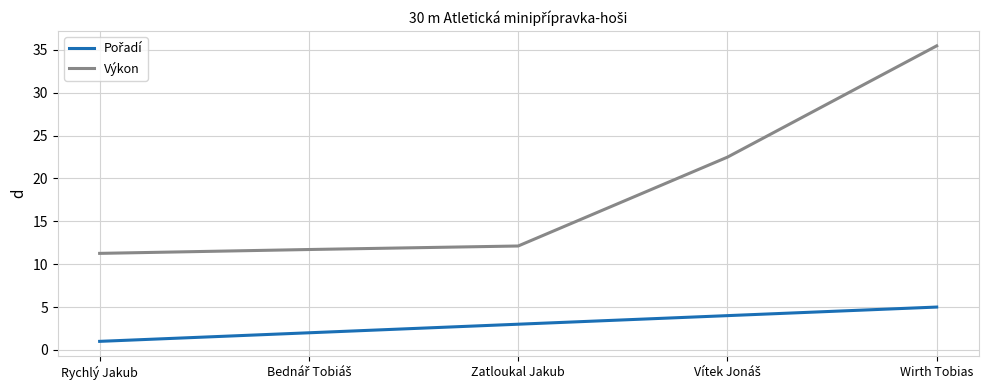

At which category does the chart reach its peak across all series?

Wirth Tobias